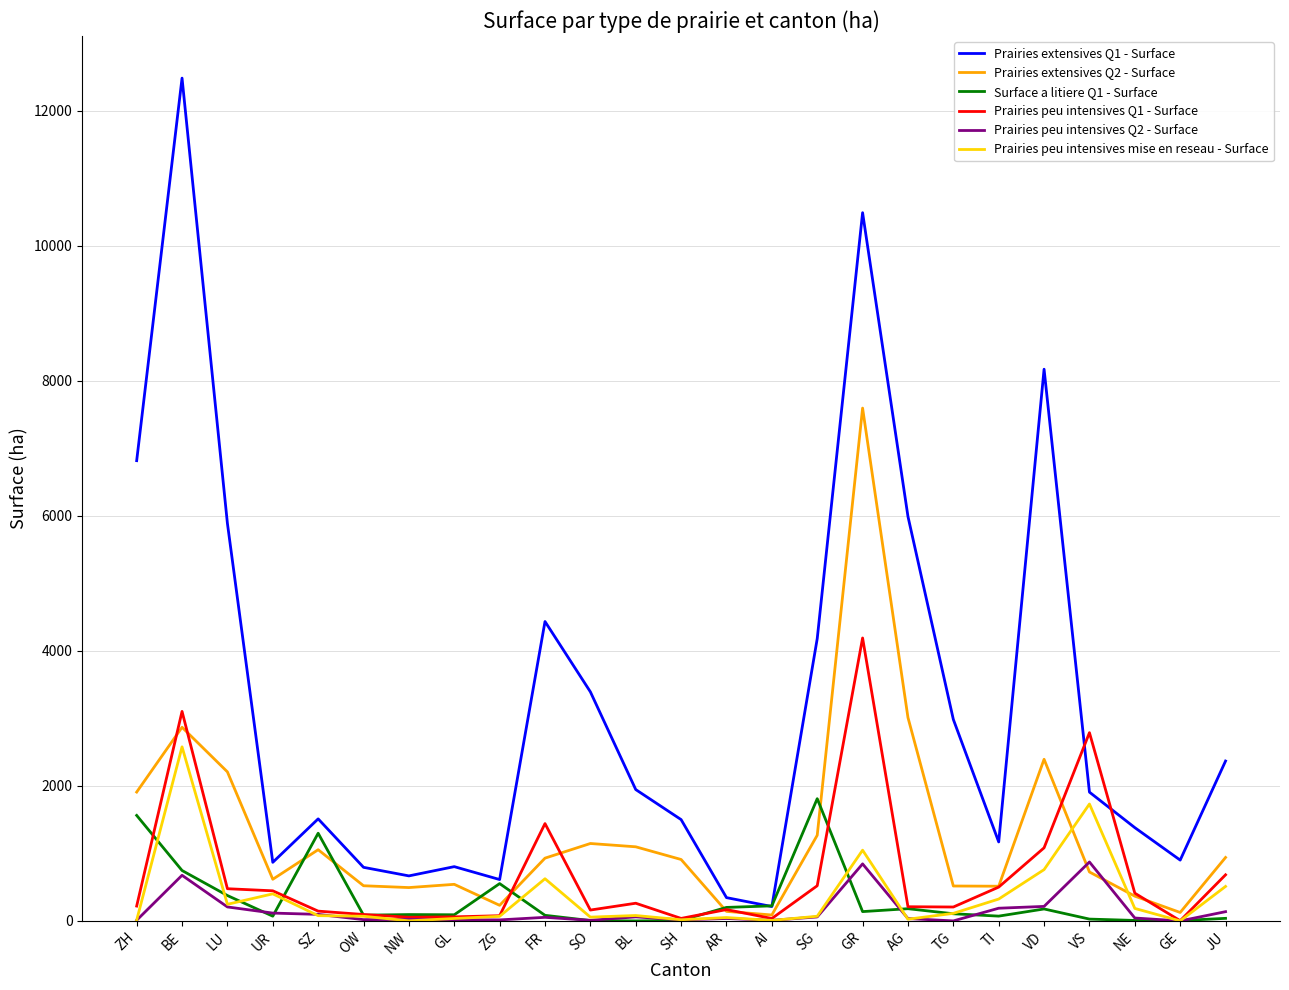

At which label does Prairies peu intensives Q1 - Surface reach its peak?

GR